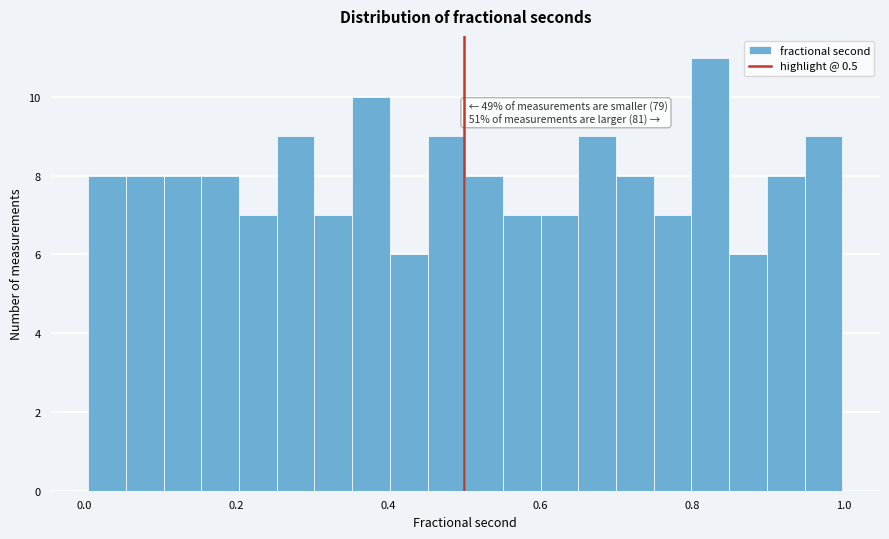

Around what value on the x-axis is the tallest bar? Give the approximate position of its centre, as read against the axis.

0.82